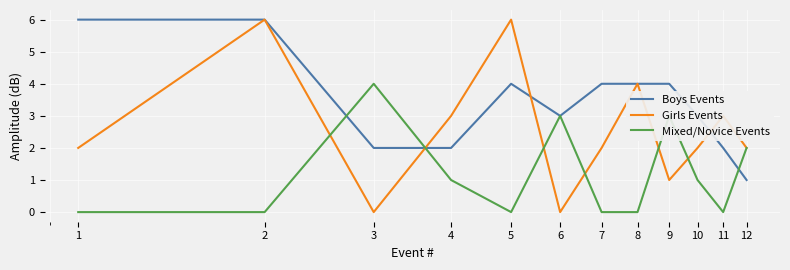

List the series in order of their overall mean, lowest first.

Mixed/Novice Events, Girls Events, Boys Events